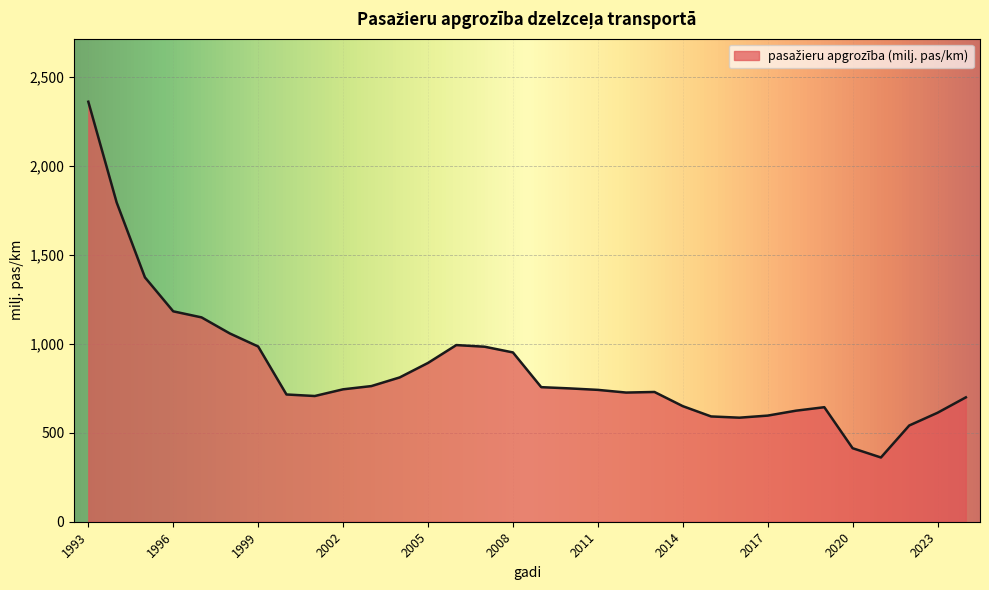

What is the smallest value displayed?

360.8